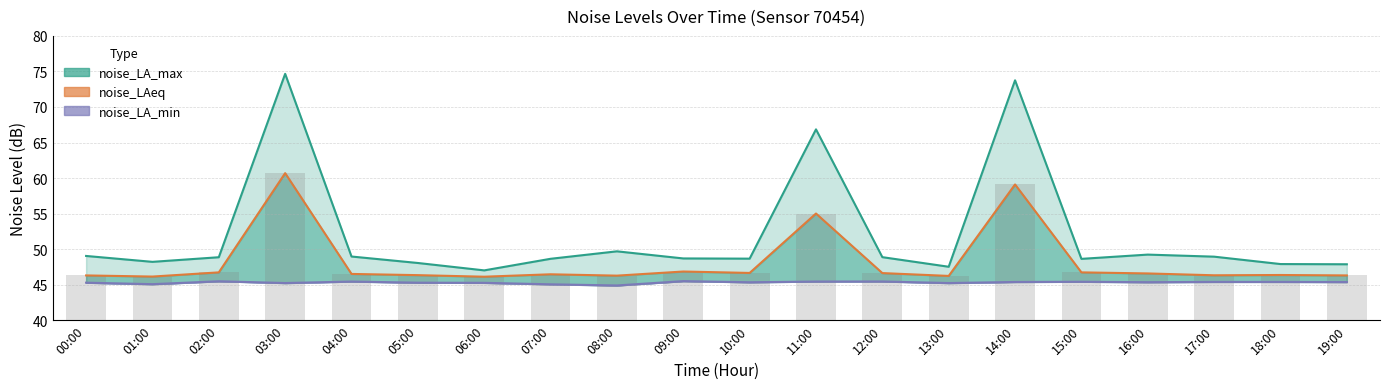

Which has a higher value, 17:00 or 01:00?

17:00